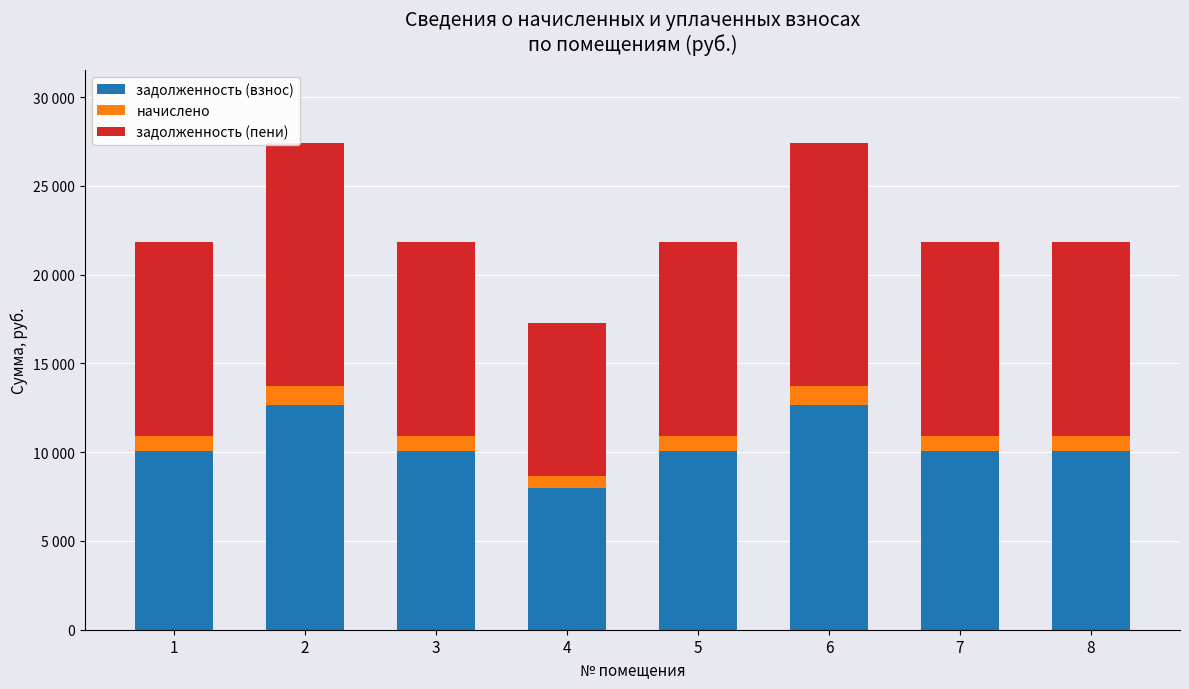

Which series has the largest total across all categories?

задолженность (пени)